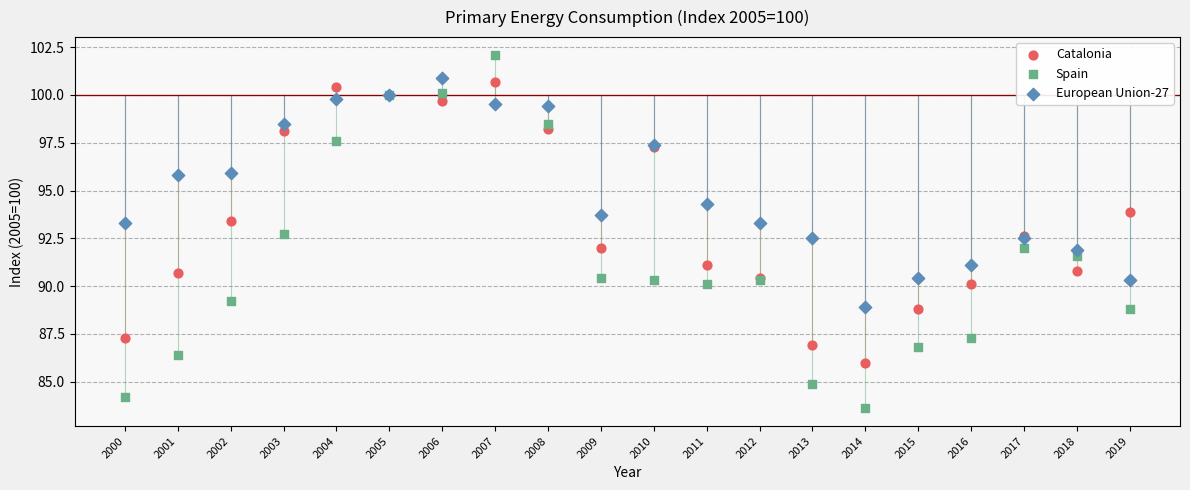

Which series reaches the minimum Y coordinate?

Spain